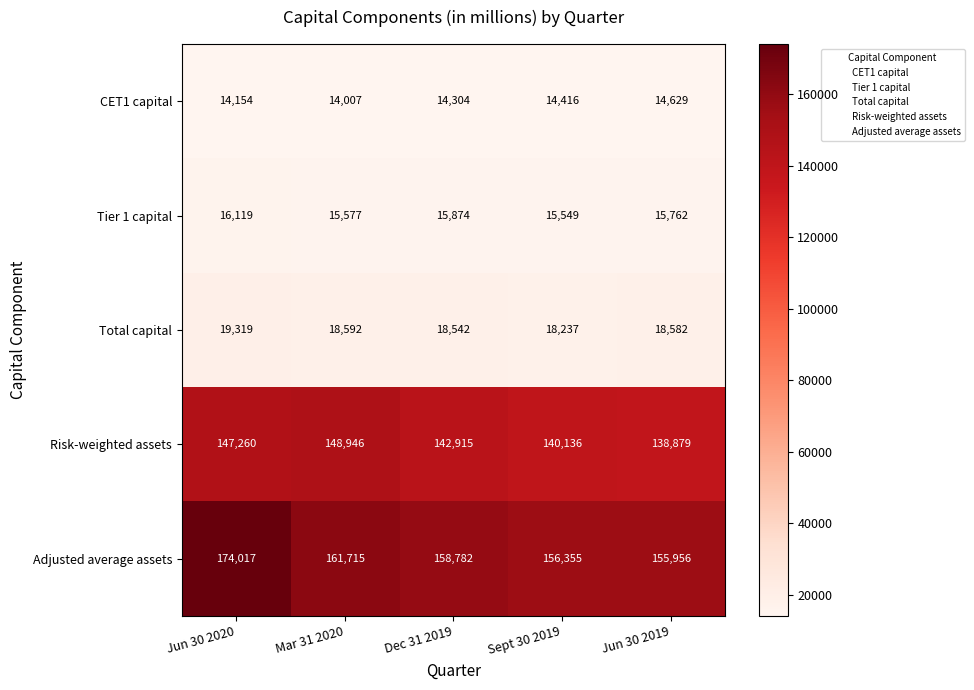

At which category is the sum across all series the highest?

Jun 30 2020